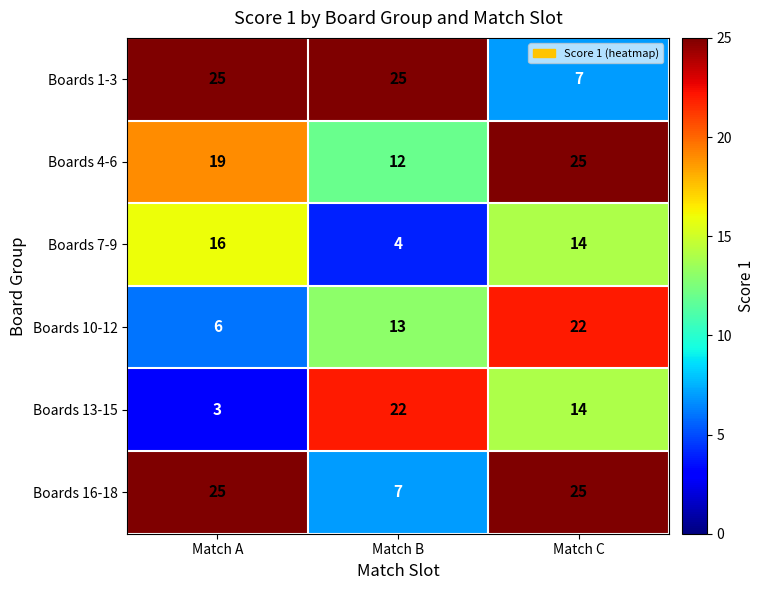

Rank the categories by Boards 13-15 value from lowest to highest.

Match A, Match C, Match B